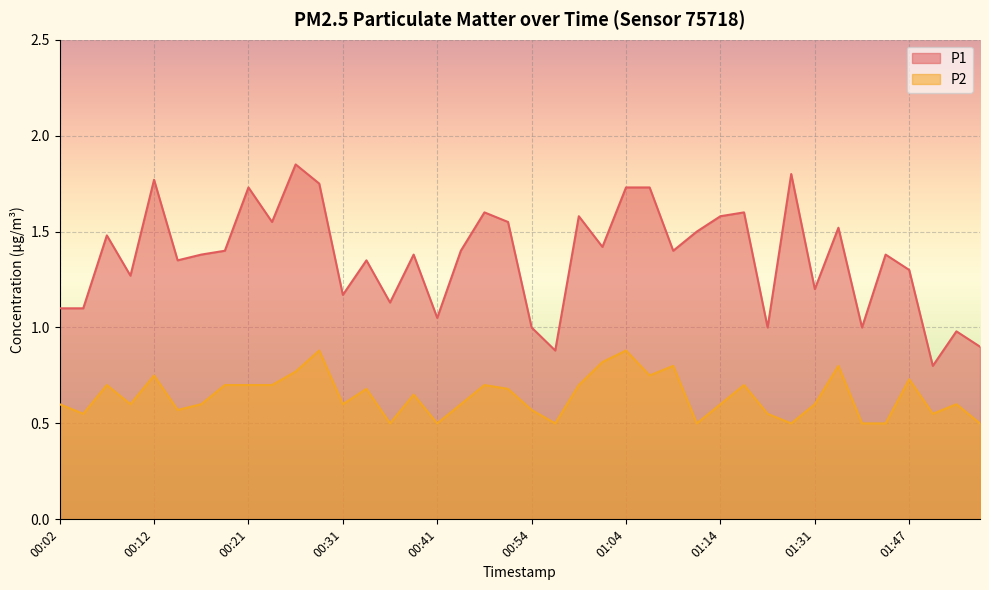

List the series in order of their overall mean, lowest first.

P2, P1